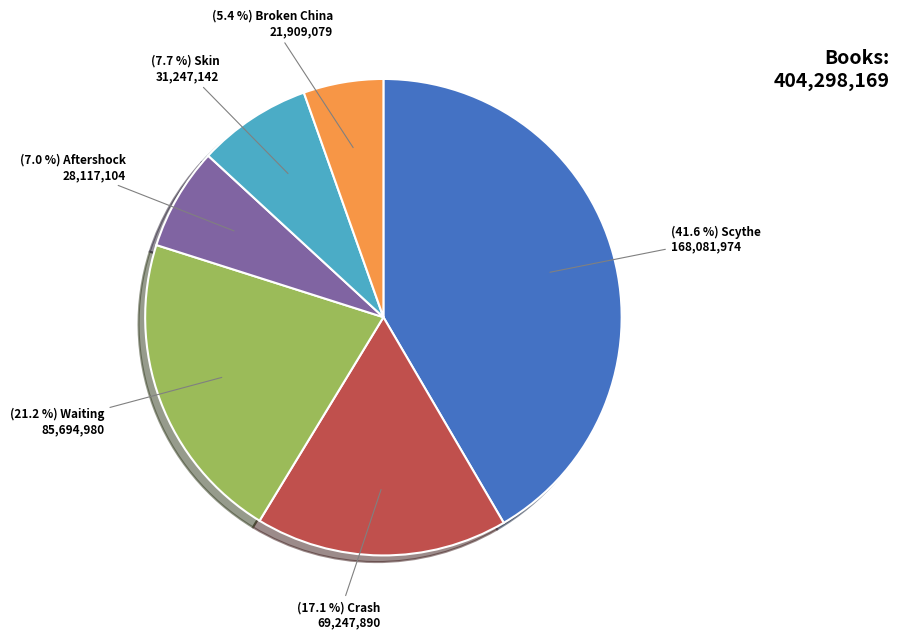

Does any single category account for the majority?

No